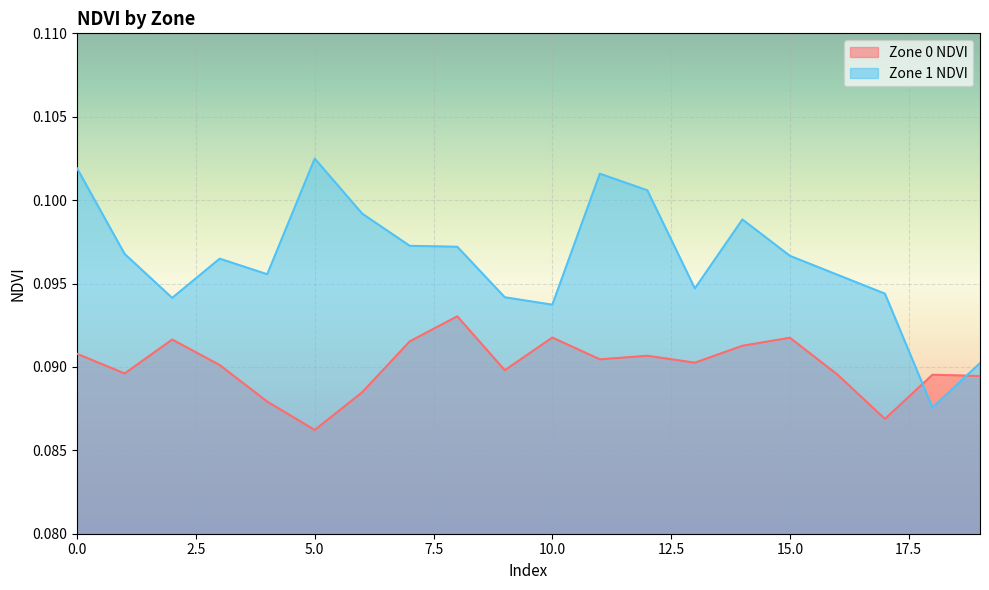

Which series ends up on top after the final intersection of Zone 0 NDVI and Zone 1 NDVI?

Zone 1 NDVI